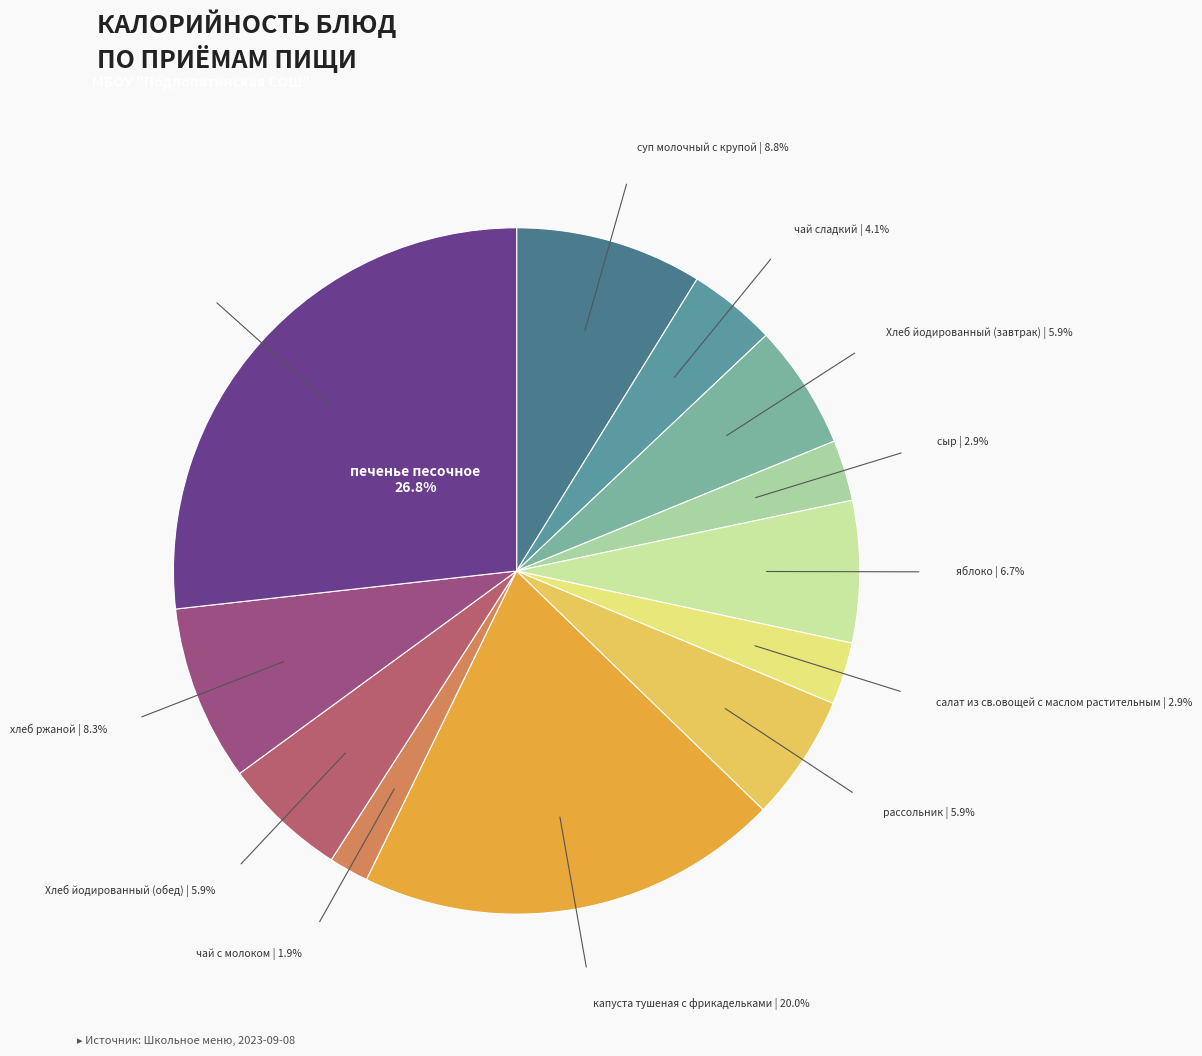

Which category has the smallest portion of the pie?

чай с молоком